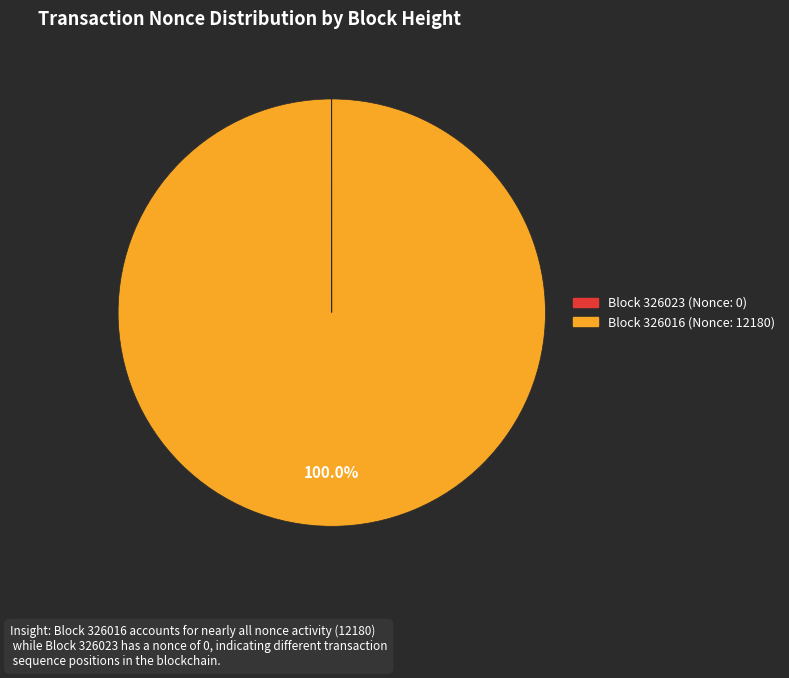

Is there any slice that represents more than half of the pie?

Yes